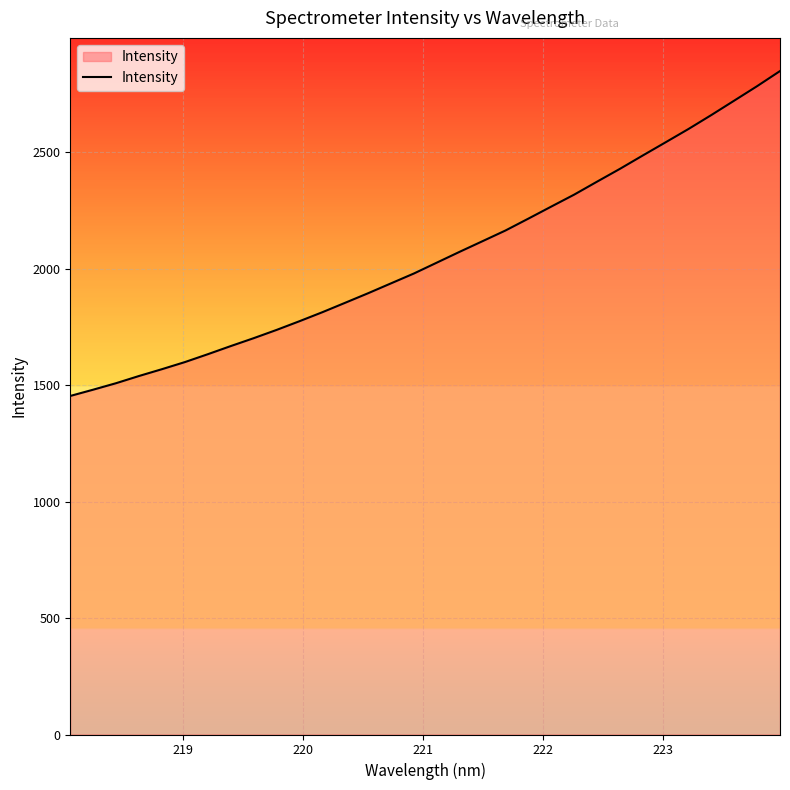

What is the greatest value displayed?

2847.7